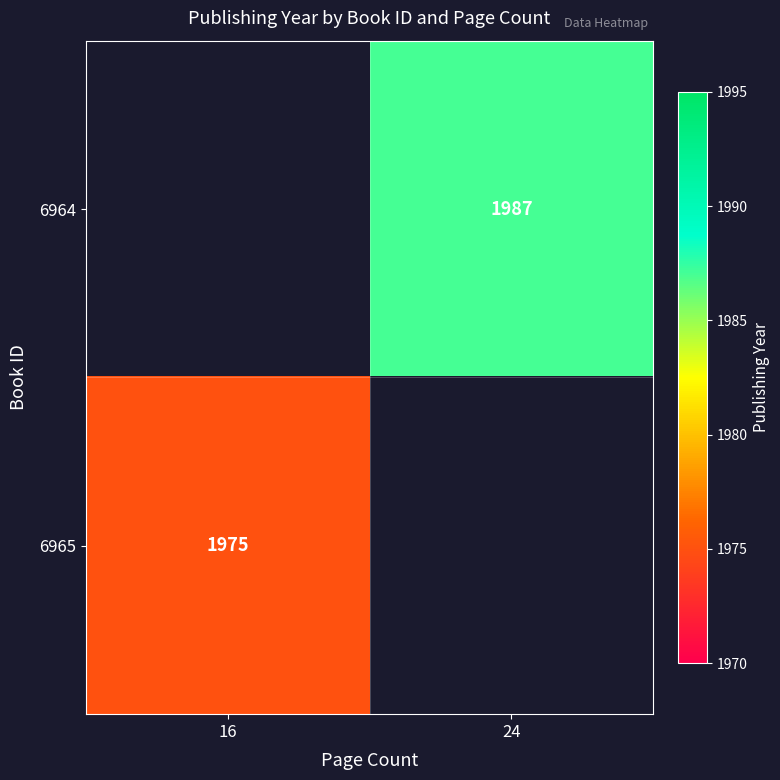

Is the value of 6964 at 24 greater than the value of 6965 at 16?

Yes